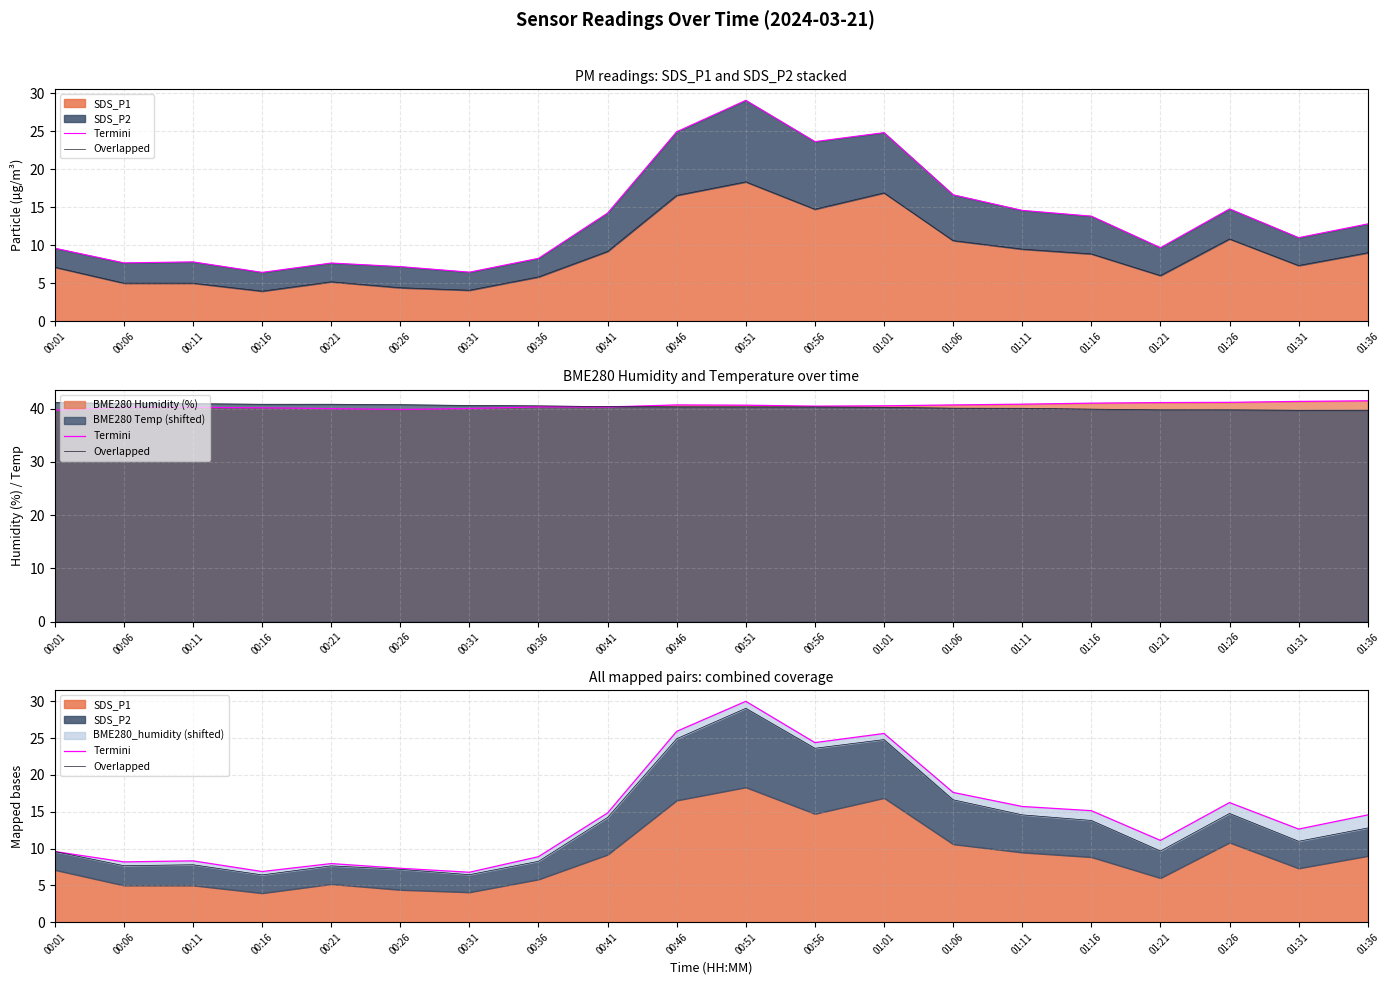

Between 00:26 and 01:36, which is larger?

01:36